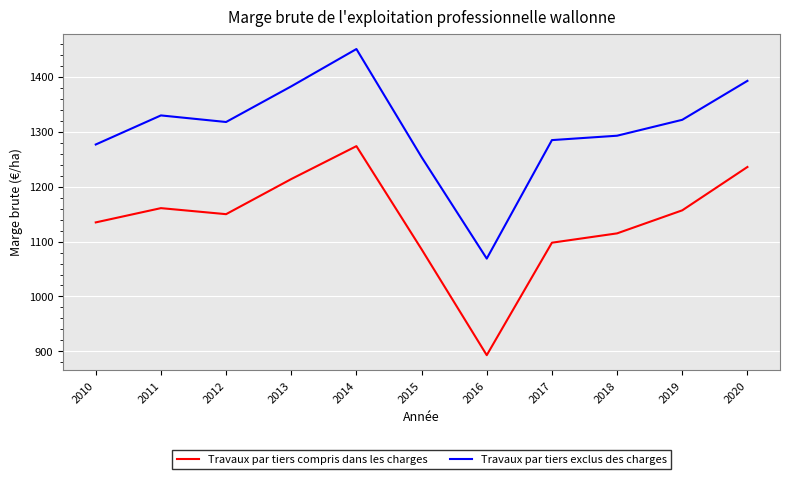

What is the sum of the Travaux par tiers exclus des charges values at 2019 and 2018?

2615